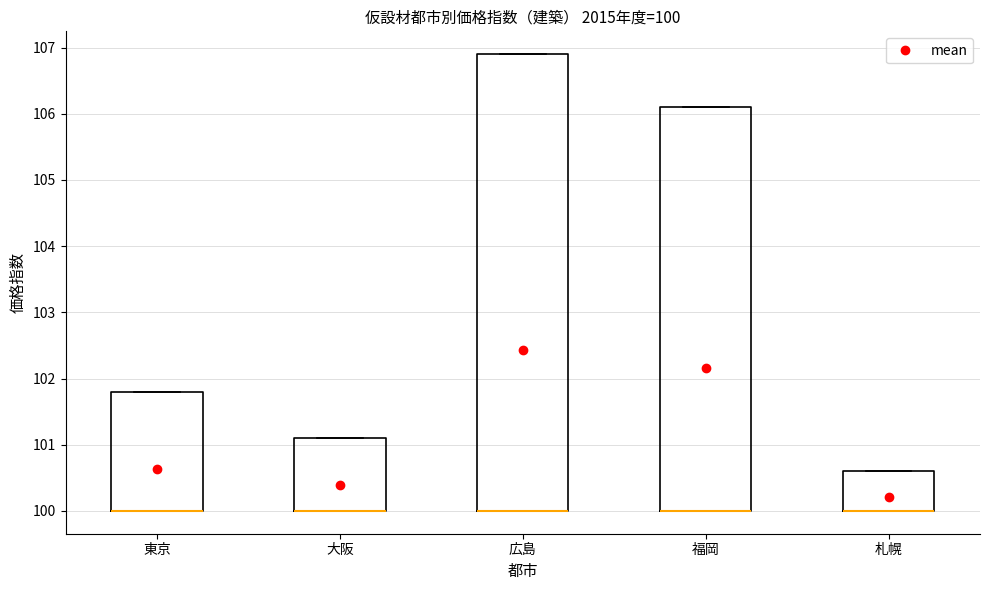

Which box is the tallest, from its lower edge to its upper edge?

広島